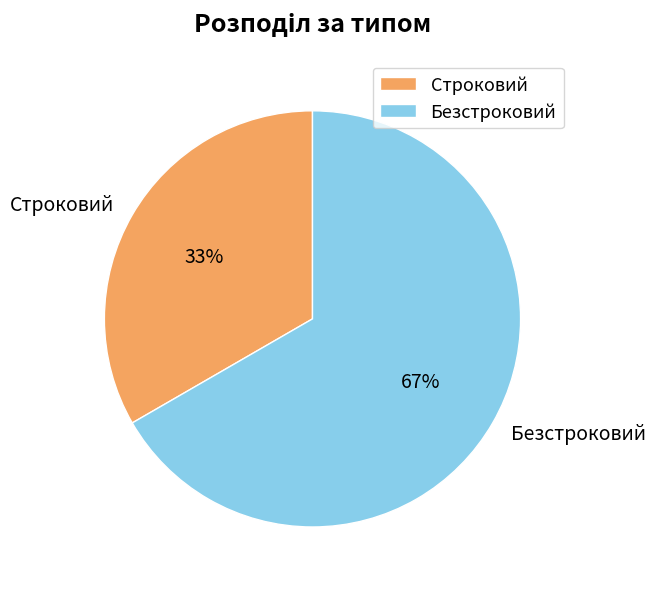

How many slices are in this pie chart?

2